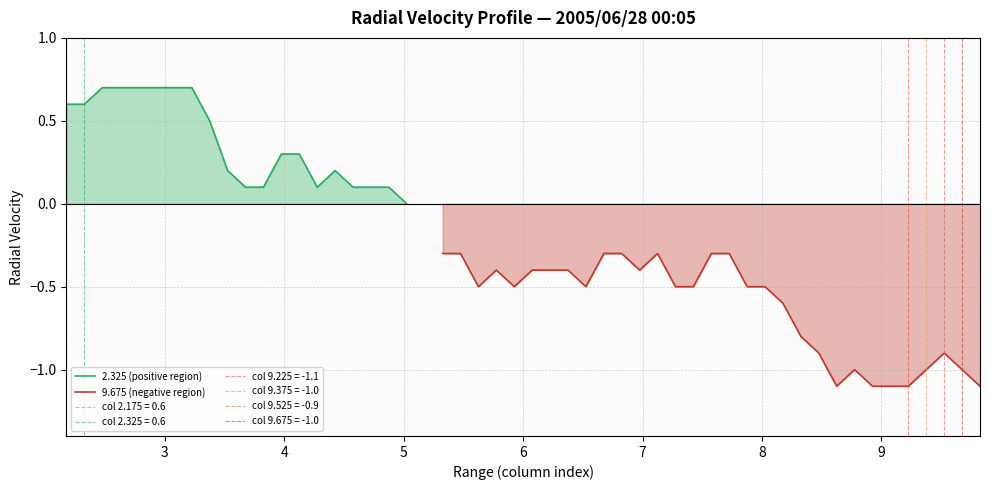

Is the value of 2.325 at 2005/06/28 02:45 greater than the value of 9.375 at 2005/06/28 02:25?

Yes